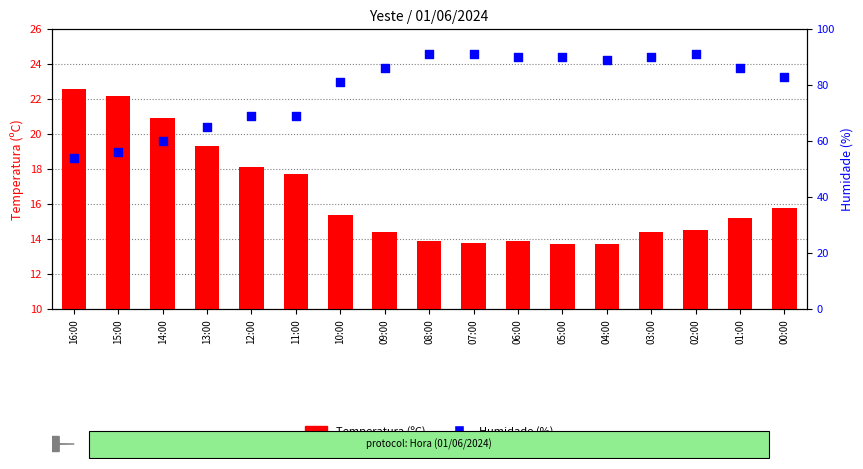

What are all the series names shown in the legend?

Temperatura (ºC), Humidade (%)